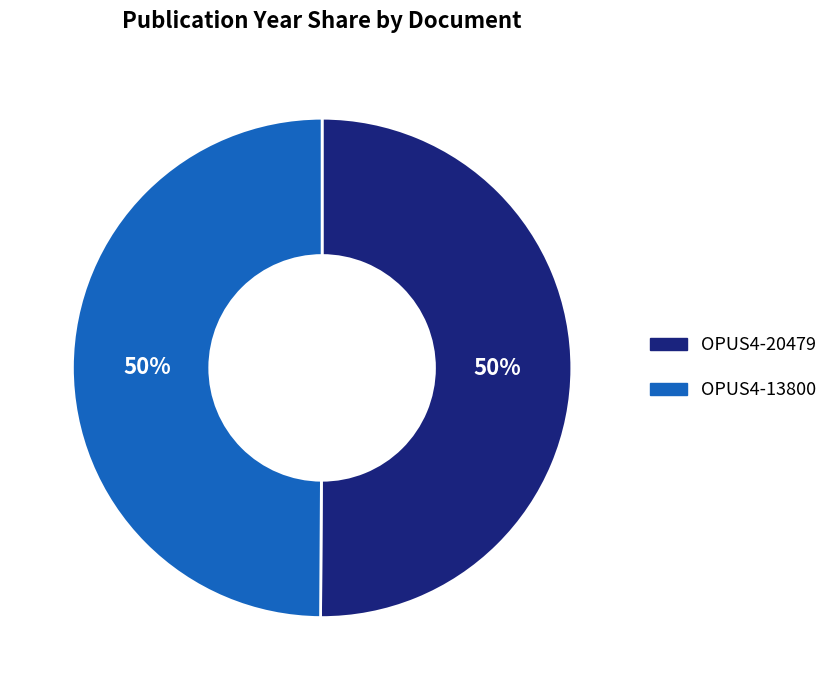

To the nearest percent, what portion does OPUS4-20479 represent?

50%